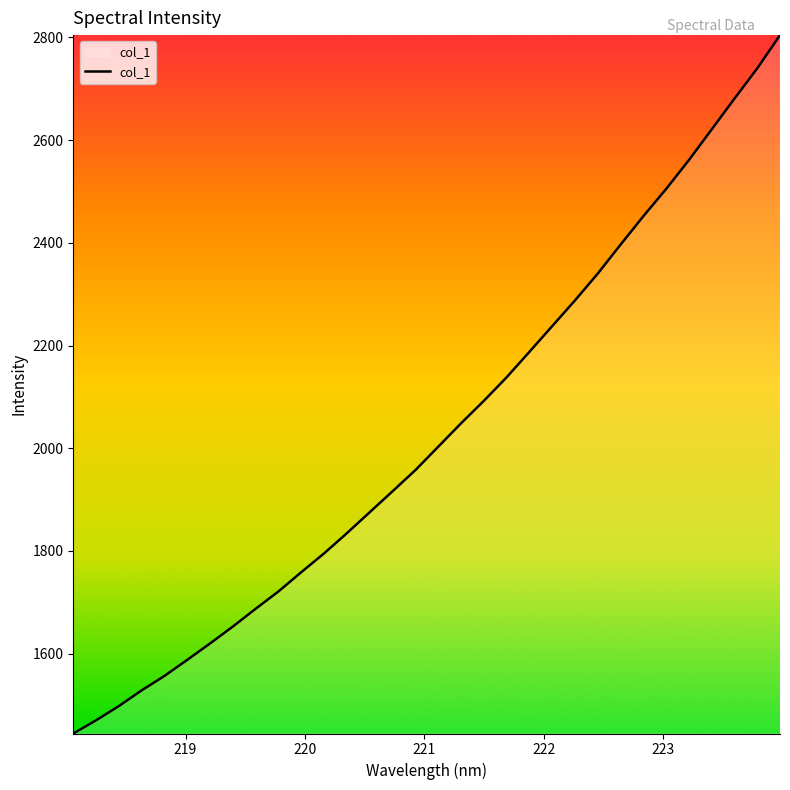

What is the maximum value shown in the chart?

2804.5